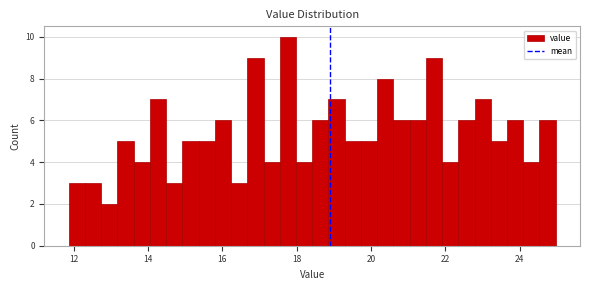

Read against the x-axis, roughly where is the centre of the tallest bar?

17.8